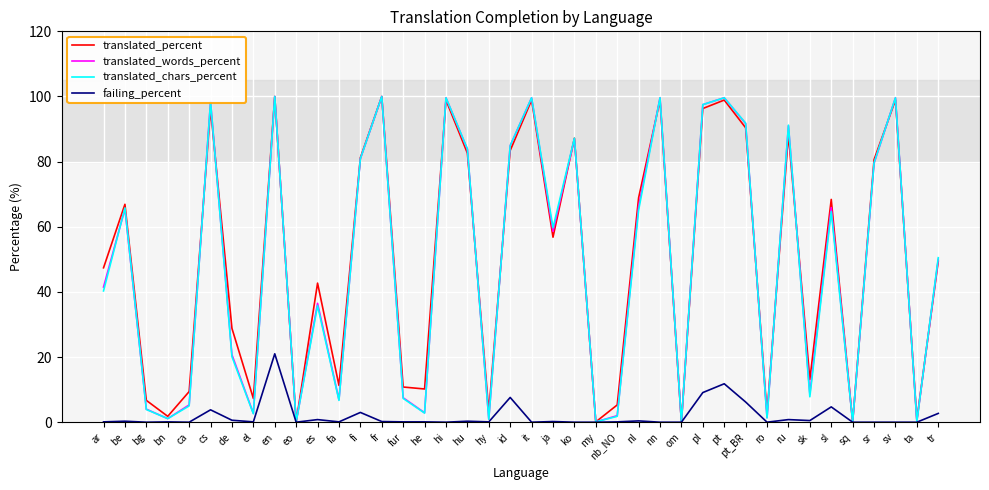

The translated_chars_percent series shows 56.7 at en. True or false?

False